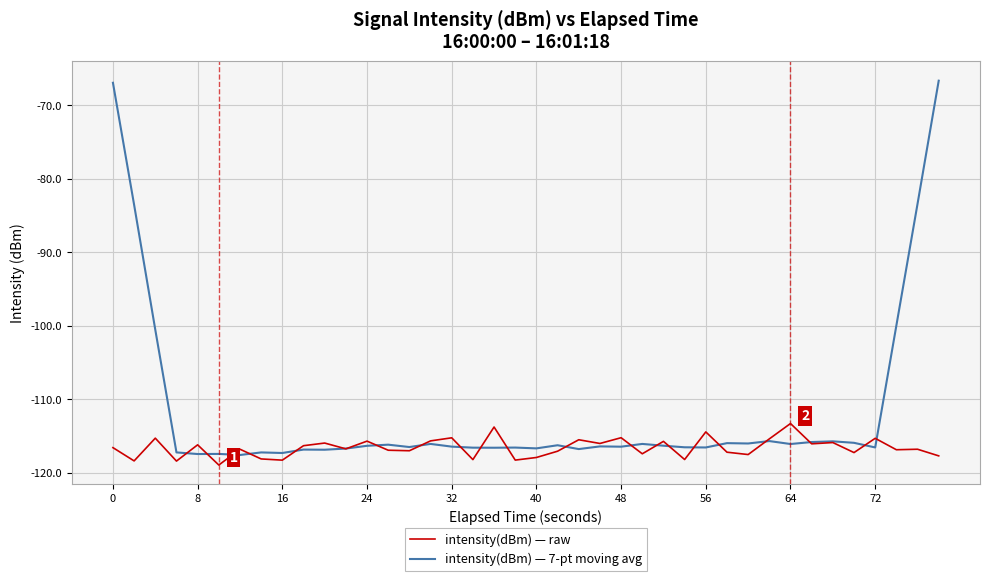

List the series in order of their peak value, highest first.

intensity(dBm) — 7-pt moving avg, intensity(dBm) — raw